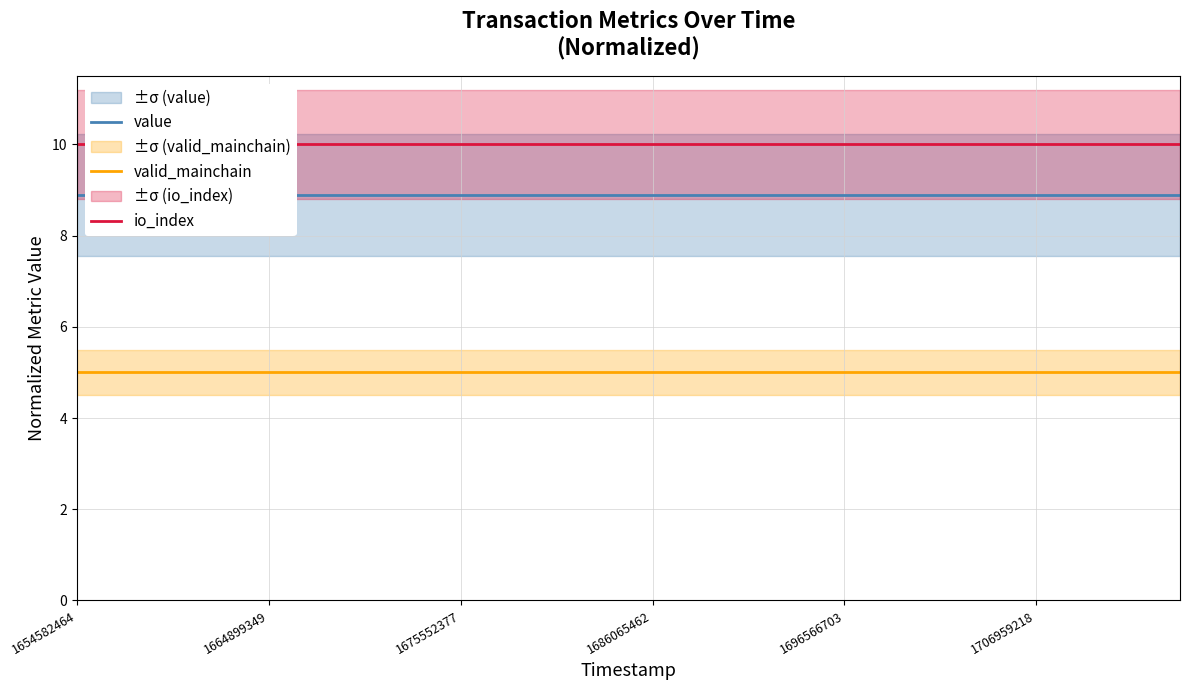

True or false: io_index and value intersect in this chart.

False